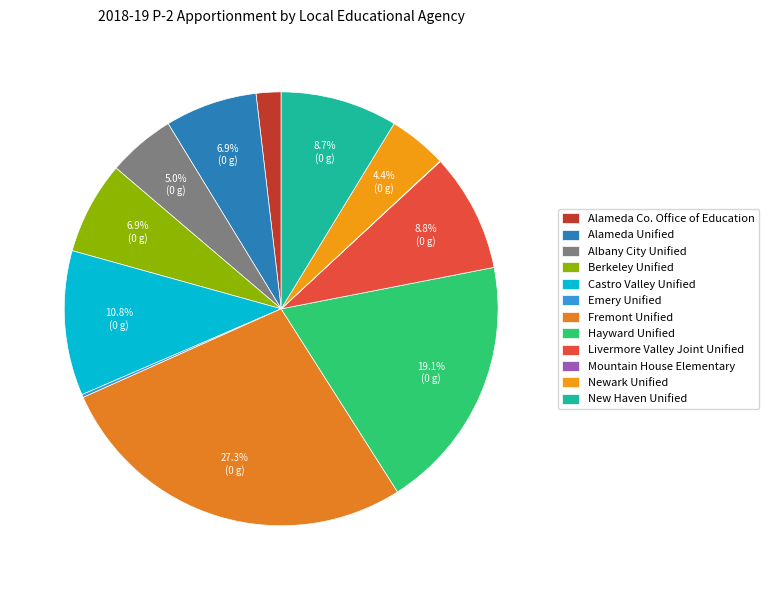

Is it true that New Haven Unified is 3% of the pie?

False